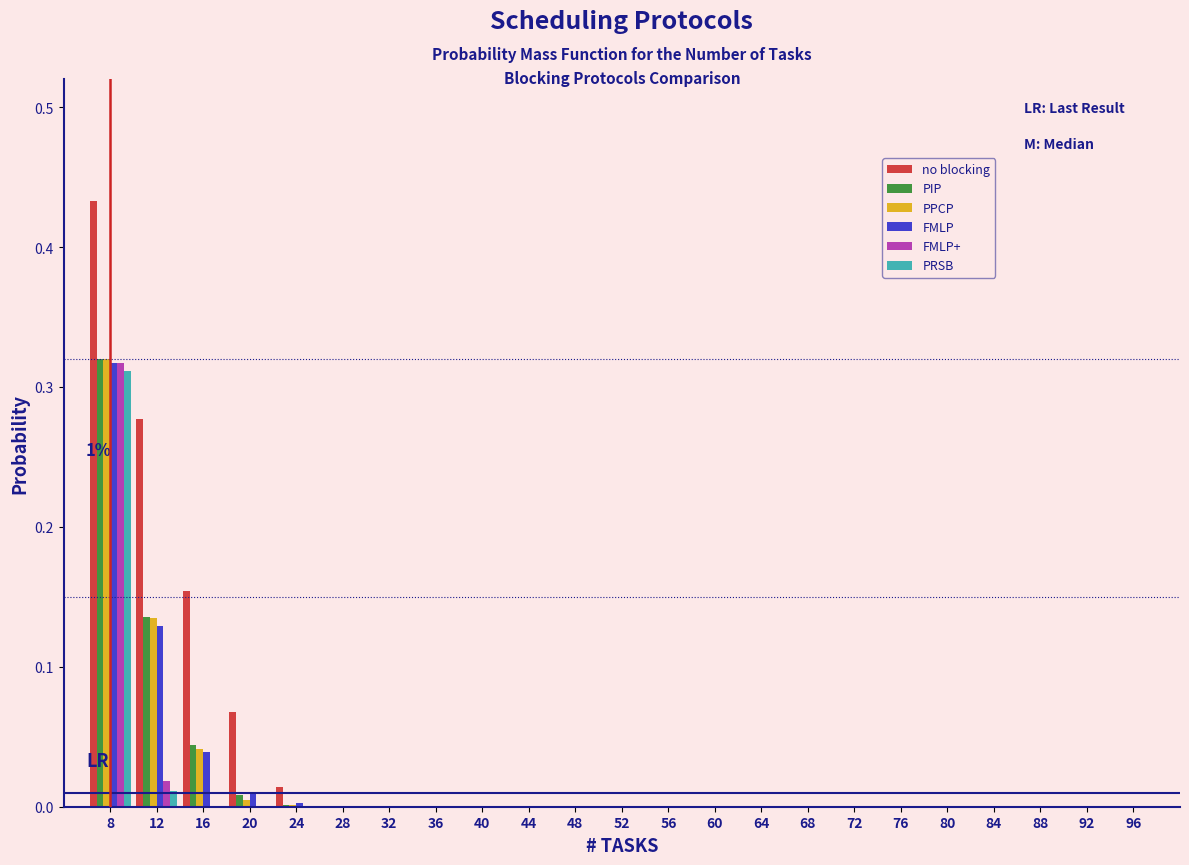

What is the sum of all no blocking values?

0.9